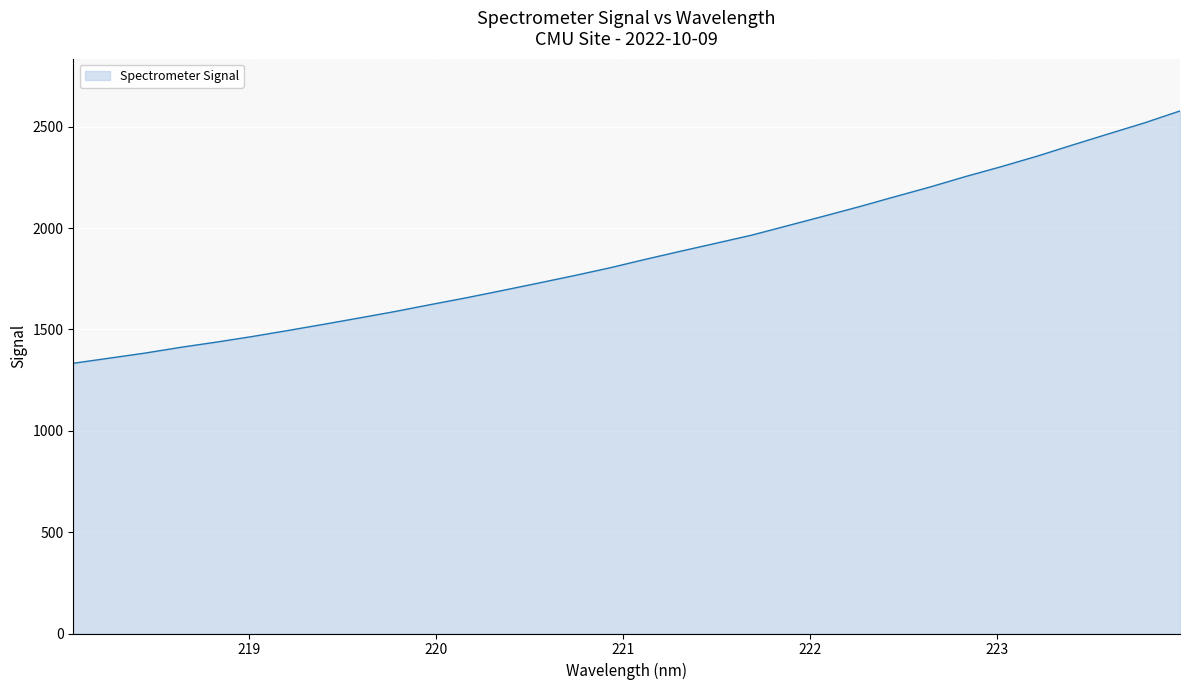

What is the difference between the maximum and minimum values?

1245.0